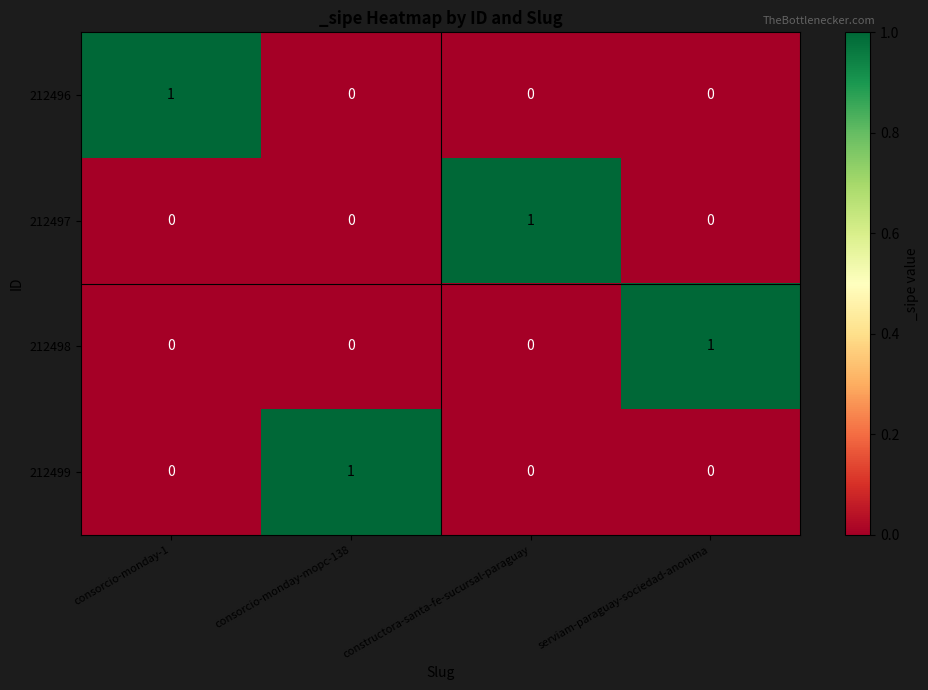

Reading left to right, transcribe all the data shown in this chart.

212496: consorcio-monday-1=1	consorcio-monday-mopc-138=0	constructora-santa-fe-sucursal-paraguay=0	serviam-paraguay-sociedad-anonima=0
212497: consorcio-monday-1=0	consorcio-monday-mopc-138=0	constructora-santa-fe-sucursal-paraguay=1	serviam-paraguay-sociedad-anonima=0
212498: consorcio-monday-1=0	consorcio-monday-mopc-138=0	constructora-santa-fe-sucursal-paraguay=0	serviam-paraguay-sociedad-anonima=1
212499: consorcio-monday-1=0	consorcio-monday-mopc-138=1	constructora-santa-fe-sucursal-paraguay=0	serviam-paraguay-sociedad-anonima=0